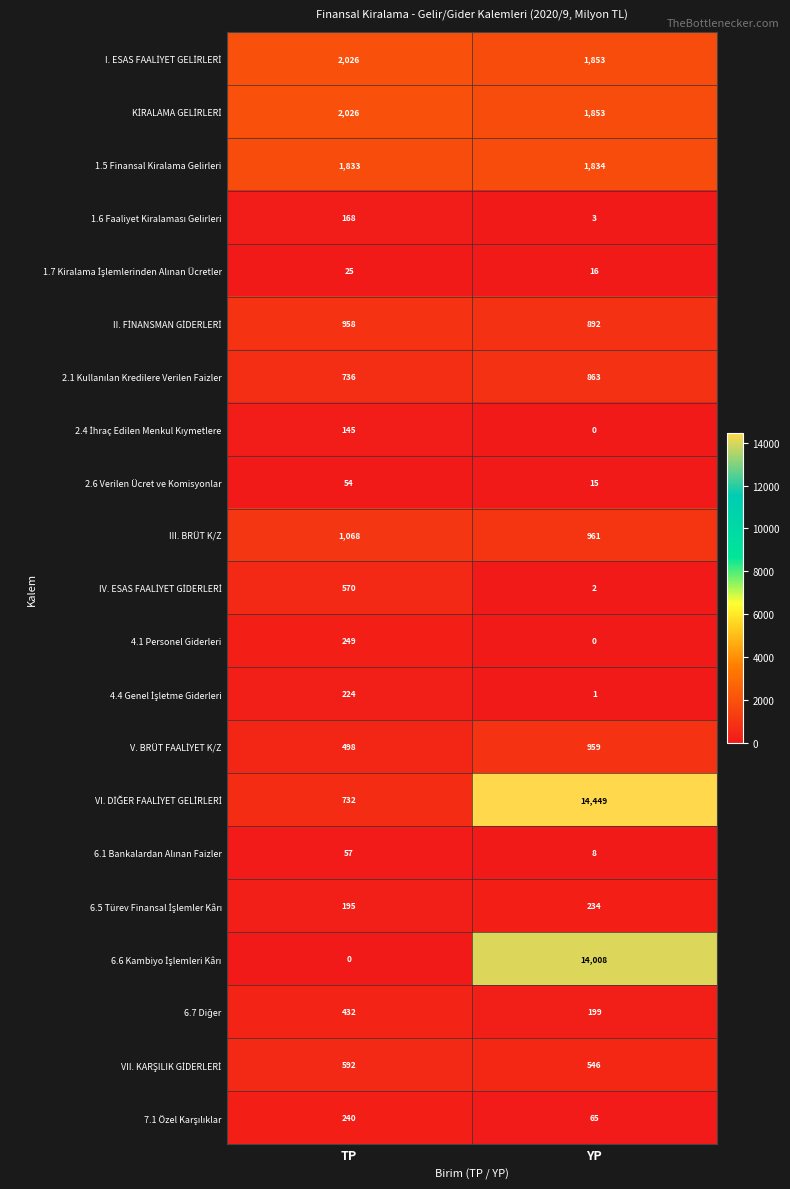

What is the maximum value shown in the chart?

14449